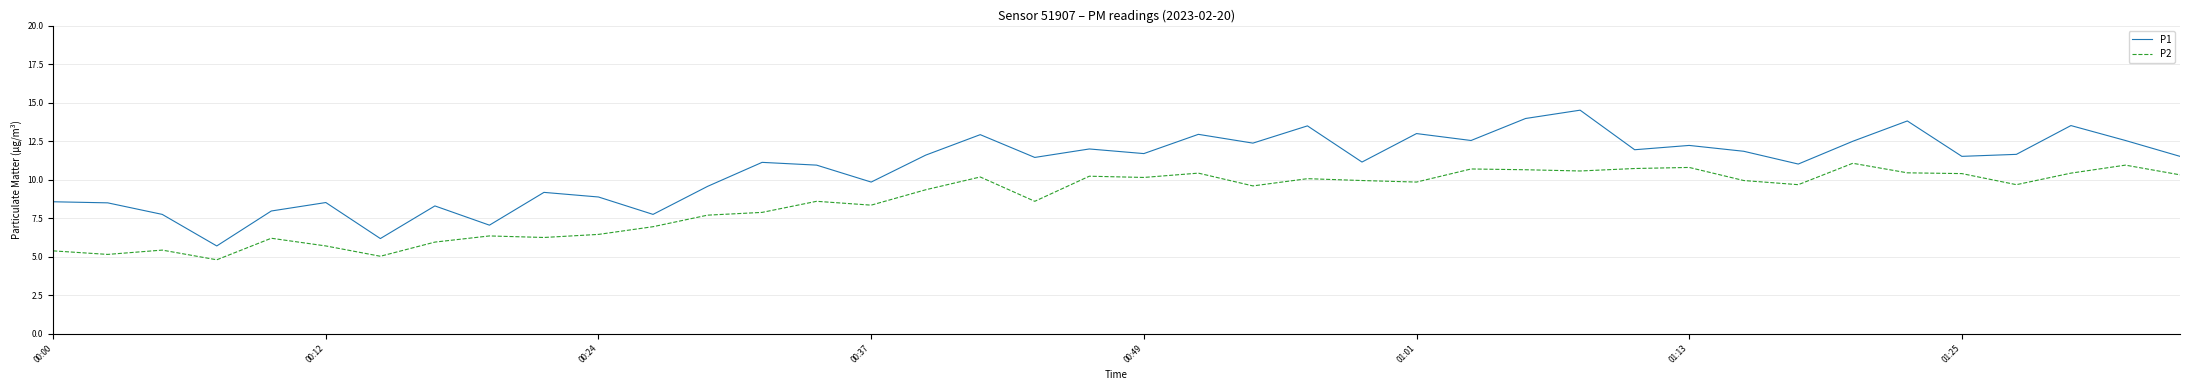

What are all the series names shown in the legend?

P1, P2